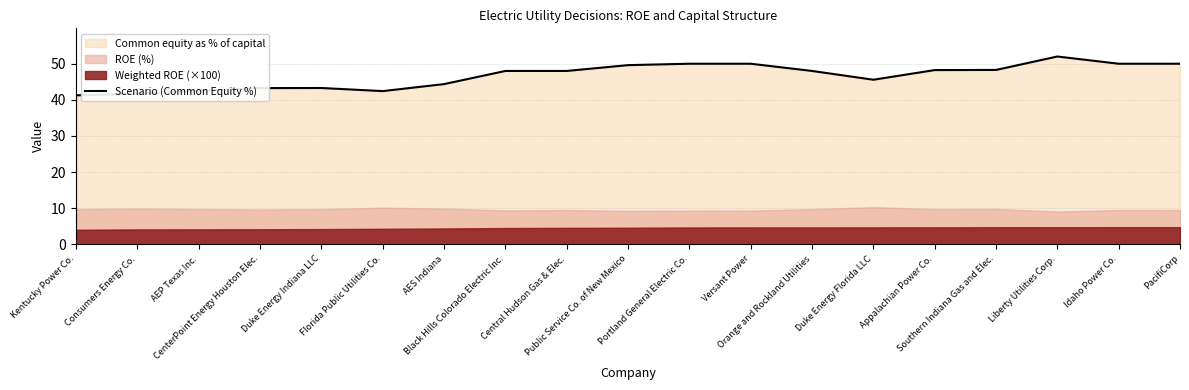

What position from the right is CenterPoint Energy Houston Elec.?

16